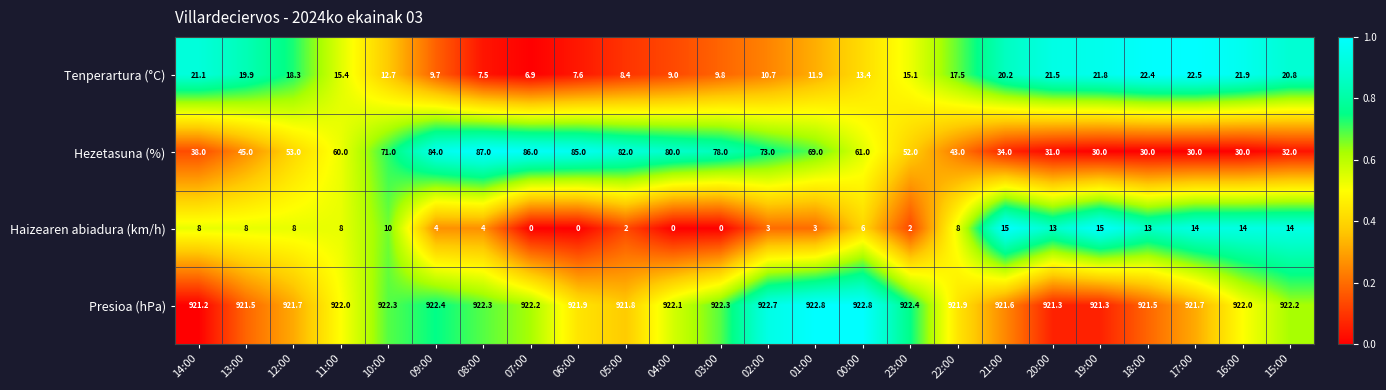

At how many categories does at least one series exceed 0?

24